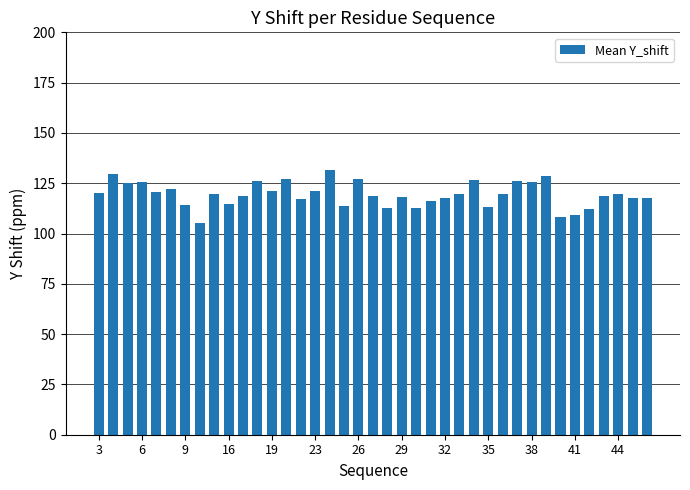

What is the difference between the second highest and minimum values?

24.4